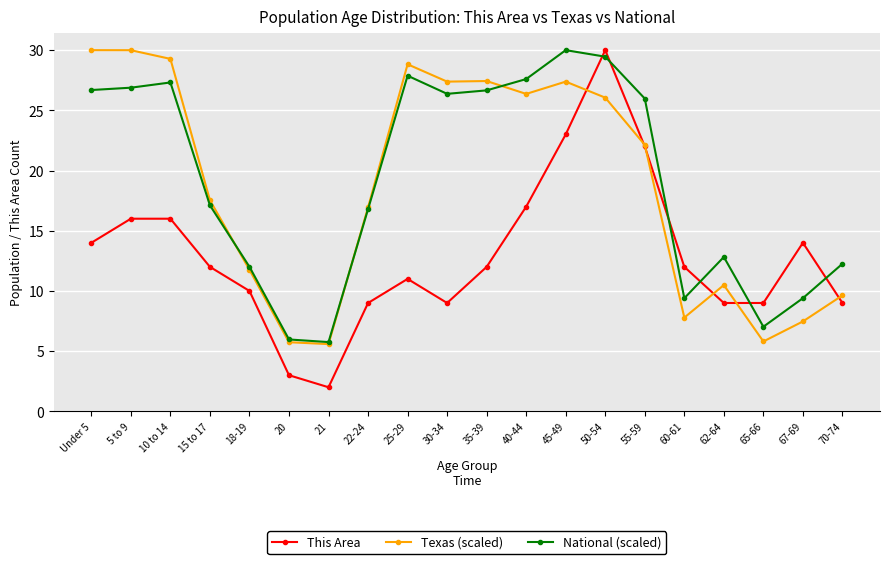

Which series has the largest total across all categories?

National (scaled)